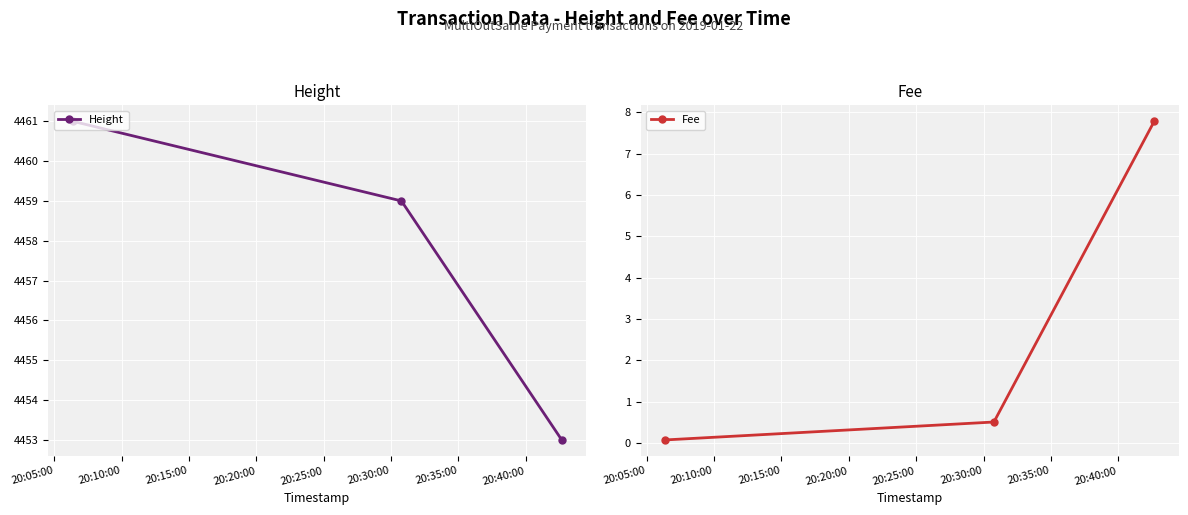

How many categories are shown in the chart?

3